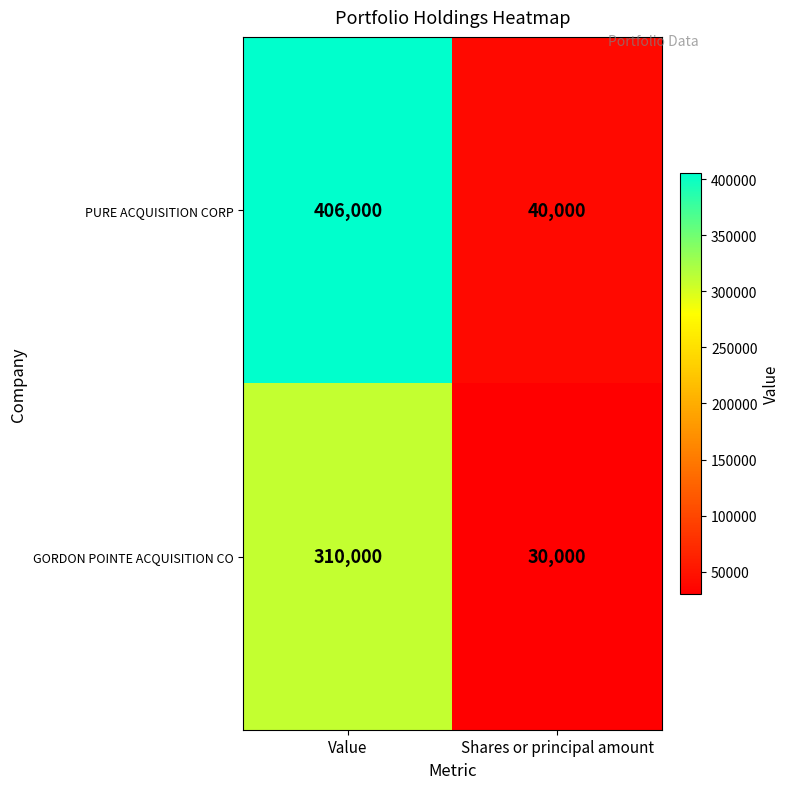

At which label does PURE ACQUISITION CORP reach its minimum?

Shares or principal amount